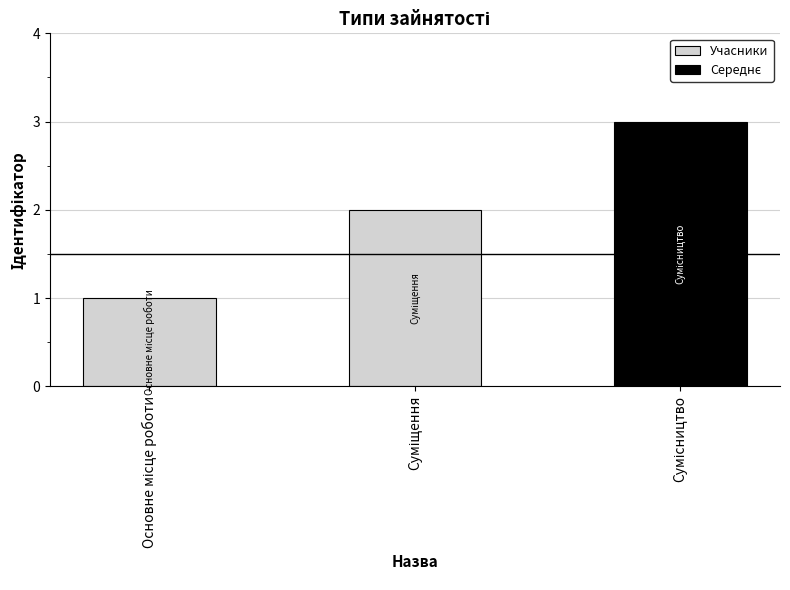

Where is the data nearest to the value 1?

Основне місце роботи